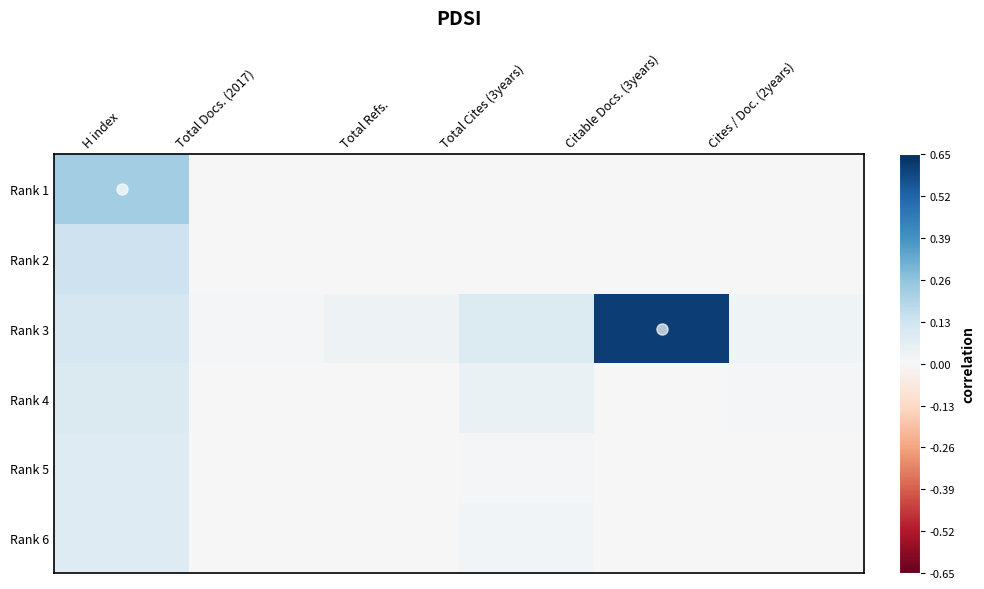

Reading left to right, transcribe all the data shown in this chart.

Rank 1: H index=0.3	Total Docs. (2017)=0.0	Total Refs.=0.0	Total Cites (3years)=0.0	Citable Docs. (3years)=0.0	Cites / Doc. (2years)=0.0
Rank 2: H index=0.2	Total Docs. (2017)=0.0	Total Refs.=0.0	Total Cites (3years)=0.0	Citable Docs. (3years)=0.0	Cites / Doc. (2years)=0.0
Rank 3: H index=0.2	Total Docs. (2017)=0.0	Total Refs.=0.1	Total Cites (3years)=0.1	Citable Docs. (3years)=0.9	Cites / Doc. (2years)=0.0
Rank 4: H index=0.1	Total Docs. (2017)=0.0	Total Refs.=0.0	Total Cites (3years)=0.1	Citable Docs. (3years)=0.0	Cites / Doc. (2years)=0.0
Rank 5: H index=0.1	Total Docs. (2017)=0.0	Total Refs.=0.0	Total Cites (3years)=0.0	Citable Docs. (3years)=0.0	Cites / Doc. (2years)=0.0
Rank 6: H index=0.1	Total Docs. (2017)=0.0	Total Refs.=0.0	Total Cites (3years)=0.0	Citable Docs. (3years)=0.0	Cites / Doc. (2years)=0.0